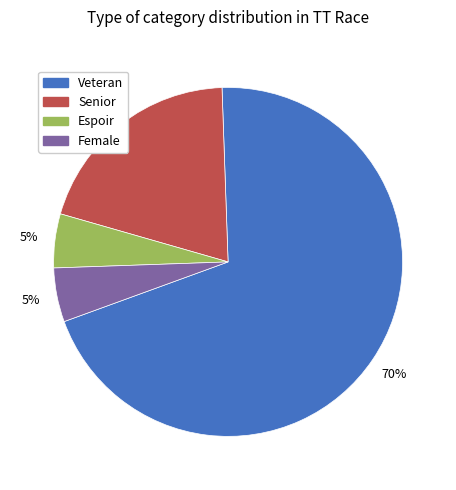

Combined, do Female and Senior account for over 50%?

No